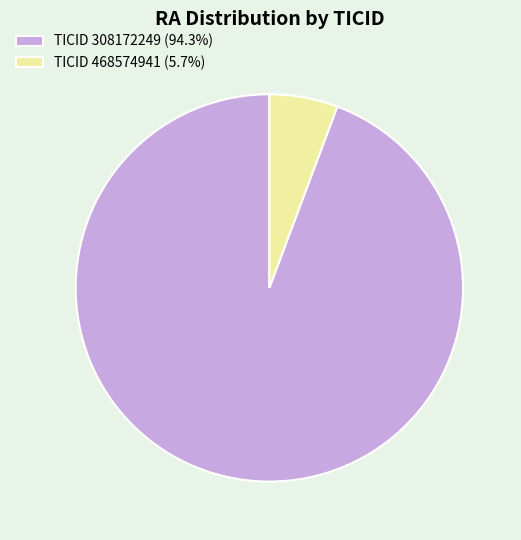

What is the ratio of the value at TICID 308172249 (94.3%) to the value at TICID 468574941 (5.7%)?

16.5